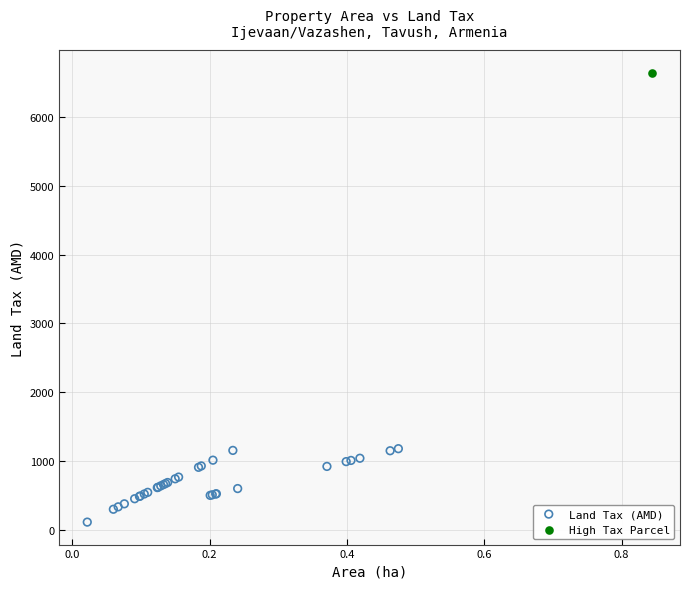

What are all the series names shown in the legend?

Land Tax (AMD), High Tax Parcel